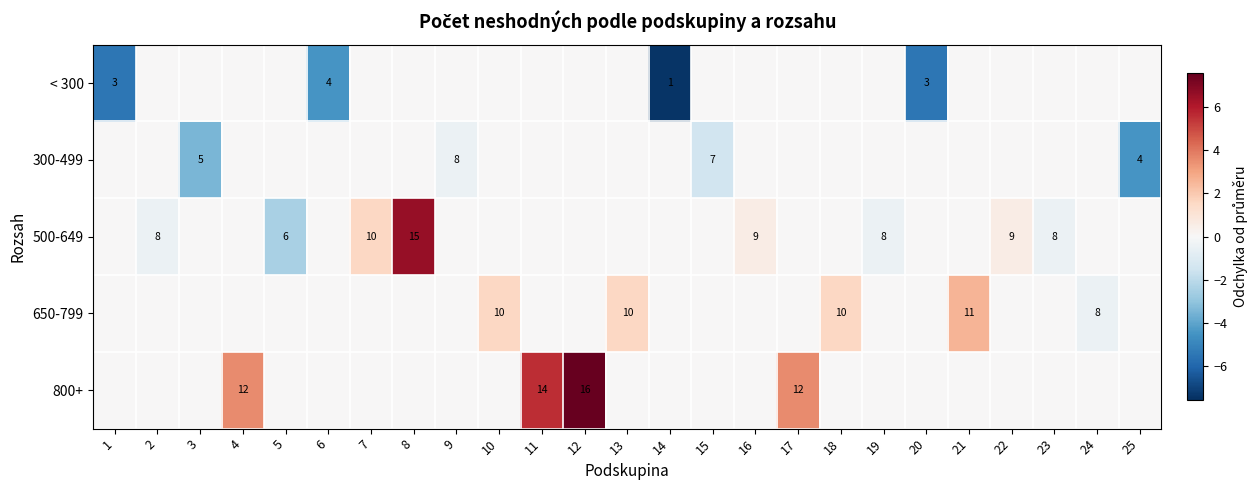

What is the total value across all series at 21?

2.6